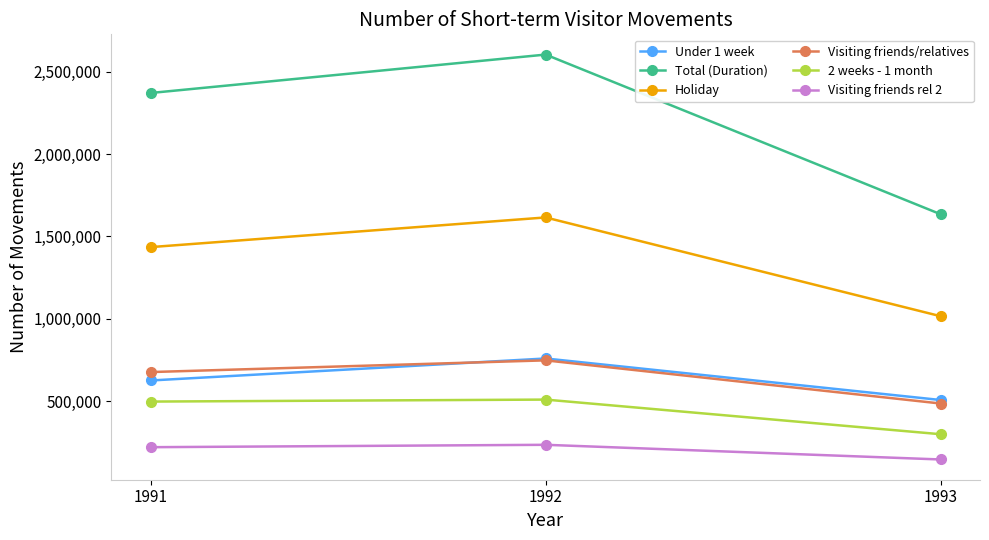

What is the difference between the maximum and second lowest values in the Visiting friends/relatives series?

71030